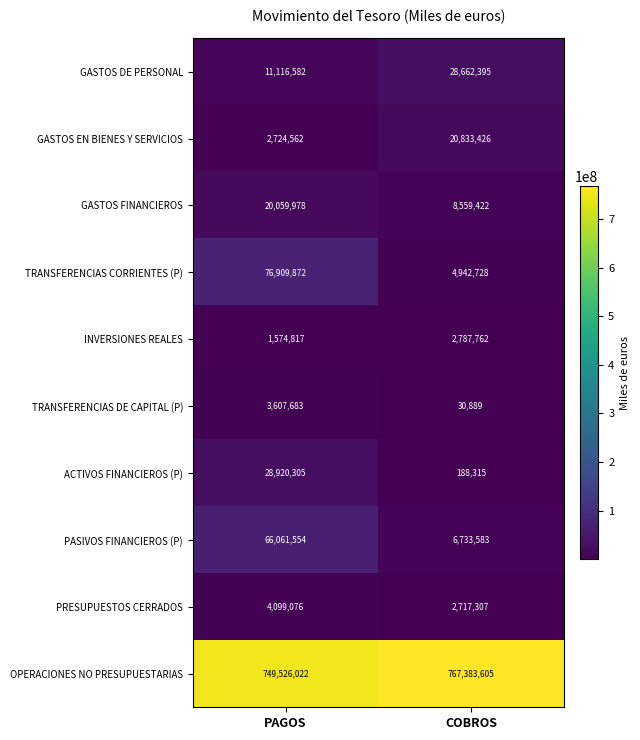

Which label corresponds to the smallest value in the chart?

COBROS